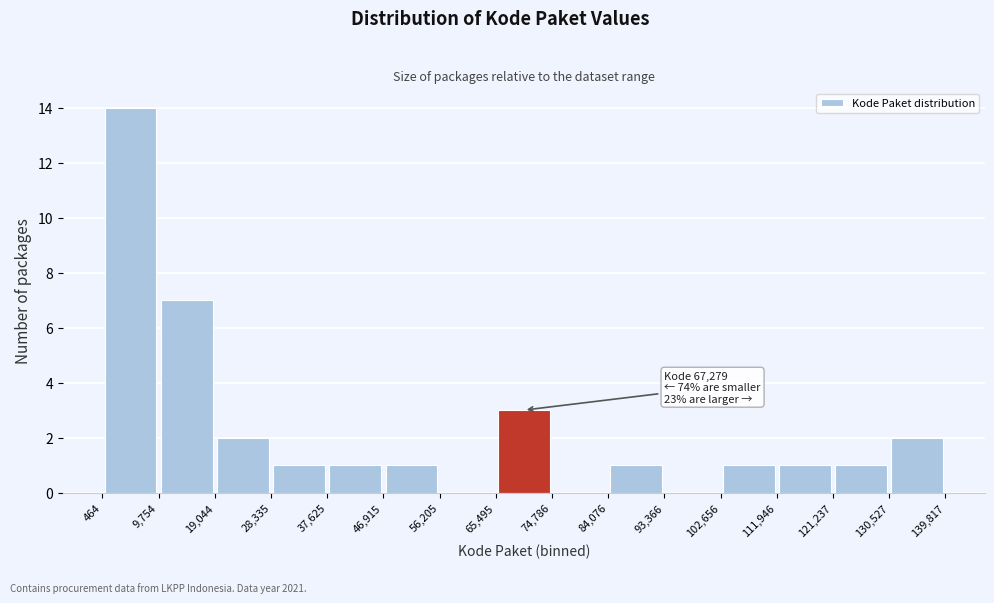

Which range on the x-axis has the tallest bar?

464 to 9,754